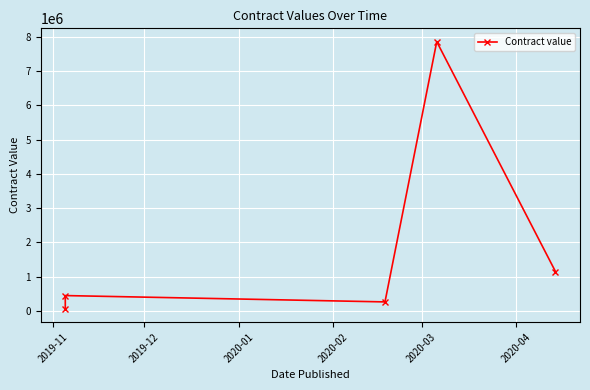

At which category does the chart reach its minimum across all series?

2019-11